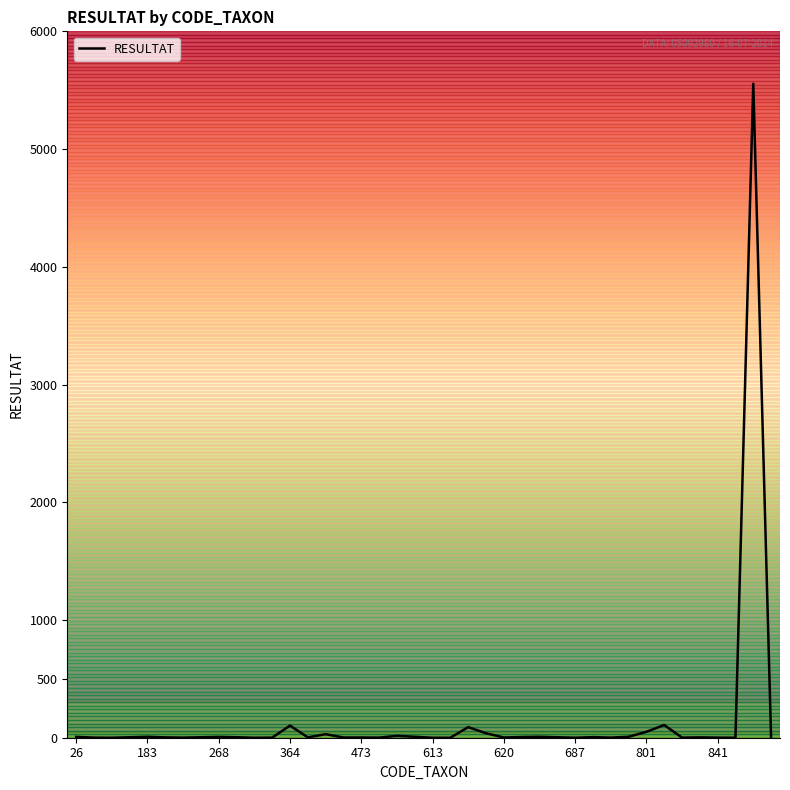

What is the greatest value displayed?

5555